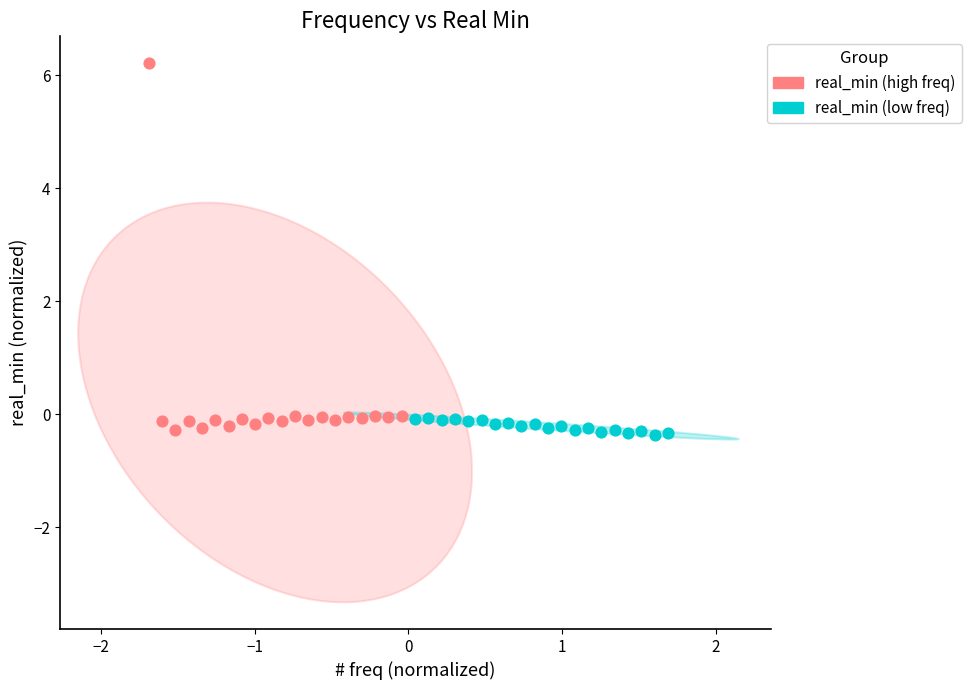

Which series contains the highest Y value?

real_min (high freq)